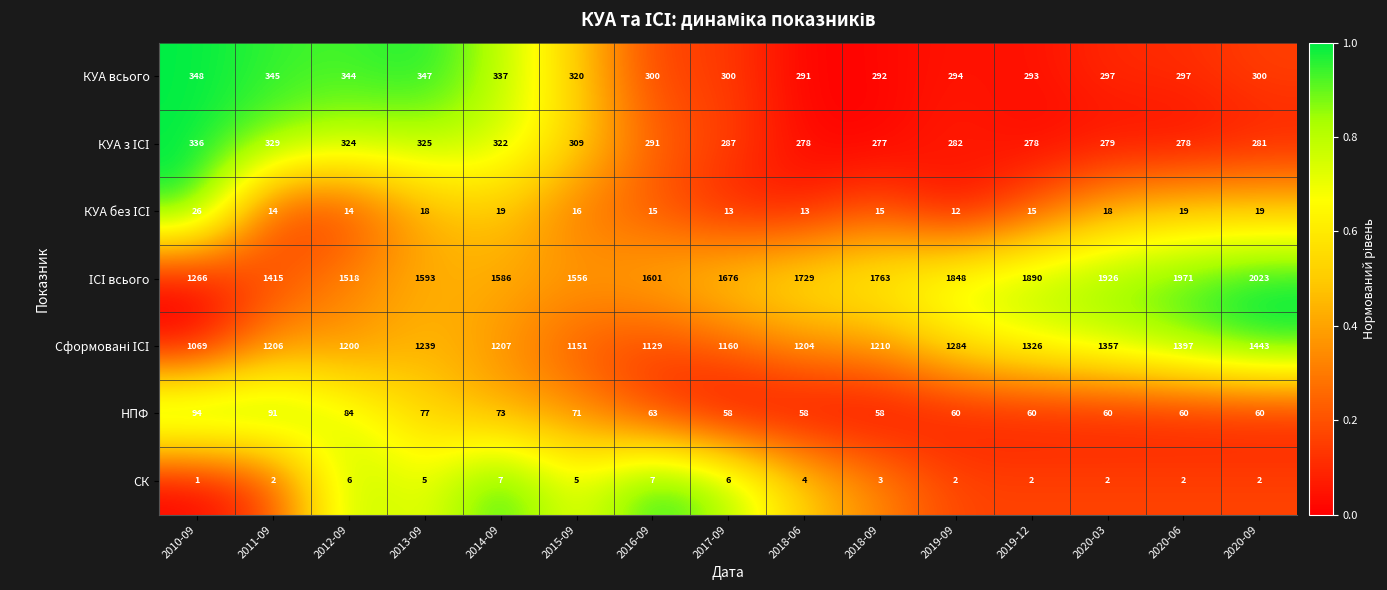

Which category has the highest value in the НПФ series?

2010-09